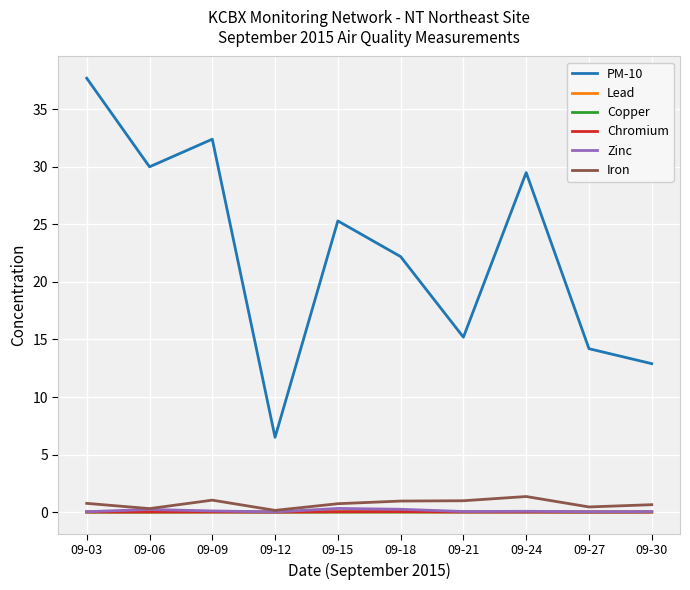

Is it true that PM-10 equals 52.4 at 09-06?

False